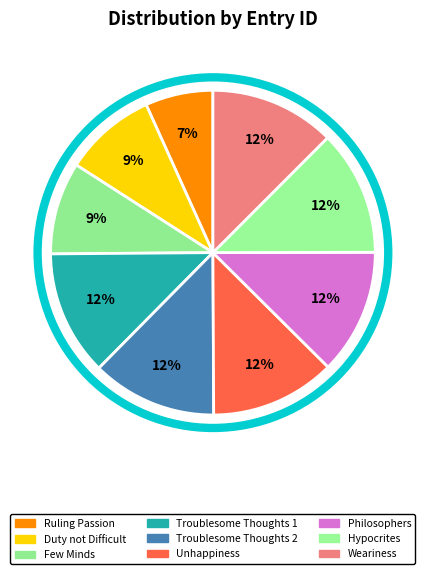

How many segments does this pie chart have?

9